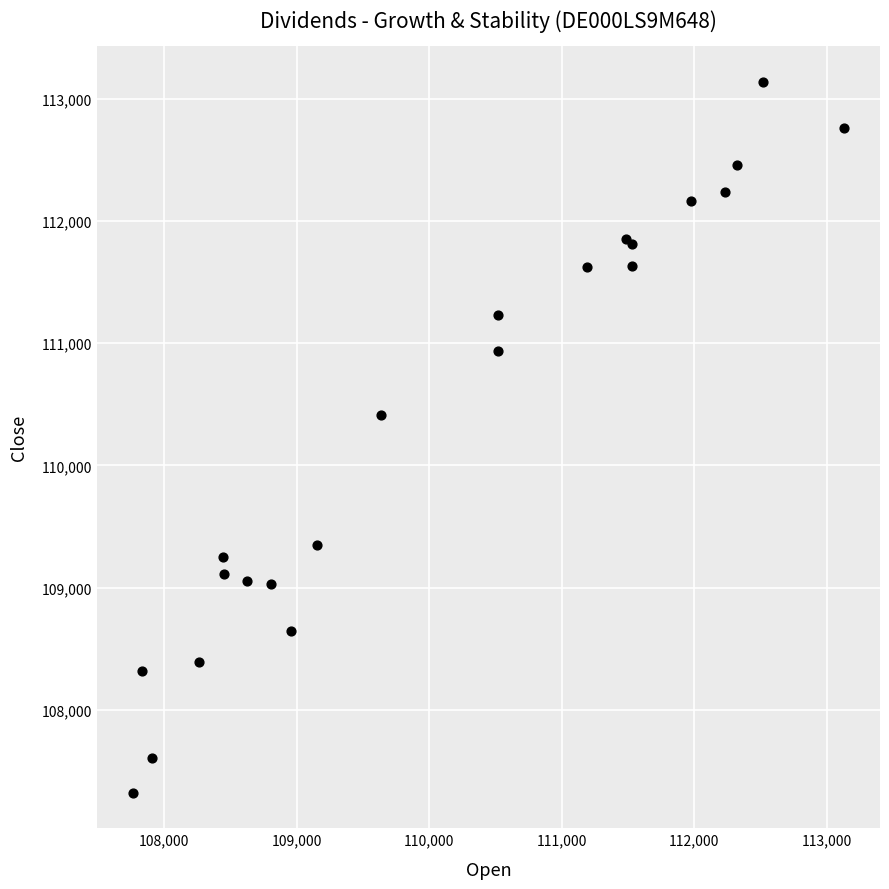

What Y value in the scatter plot is closest to 110231?

110415